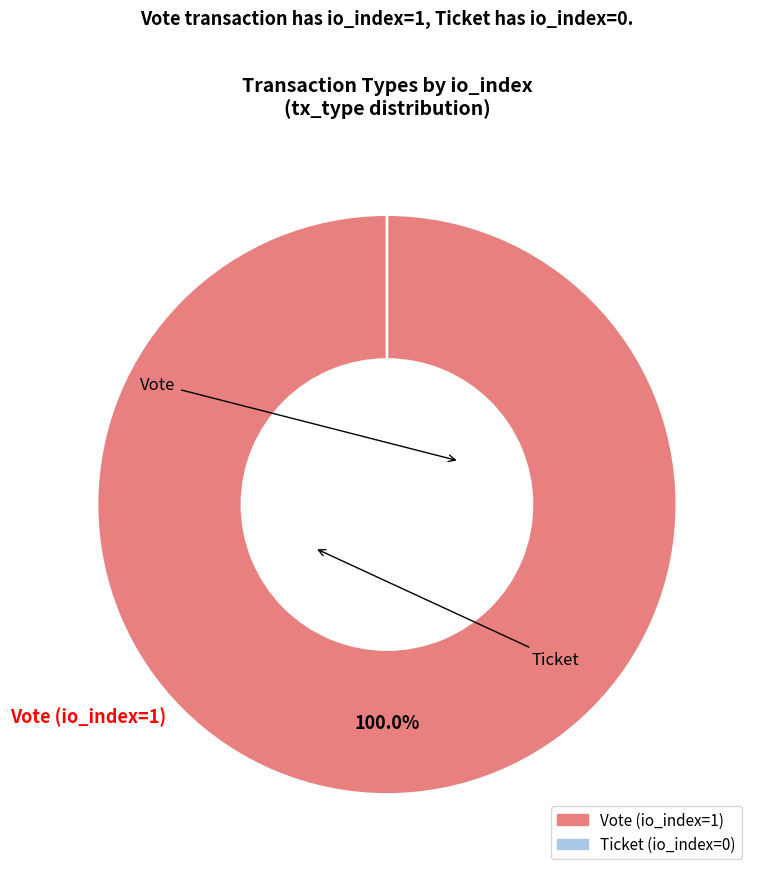

True or false: Ticket accounts for 6% of the total.

False